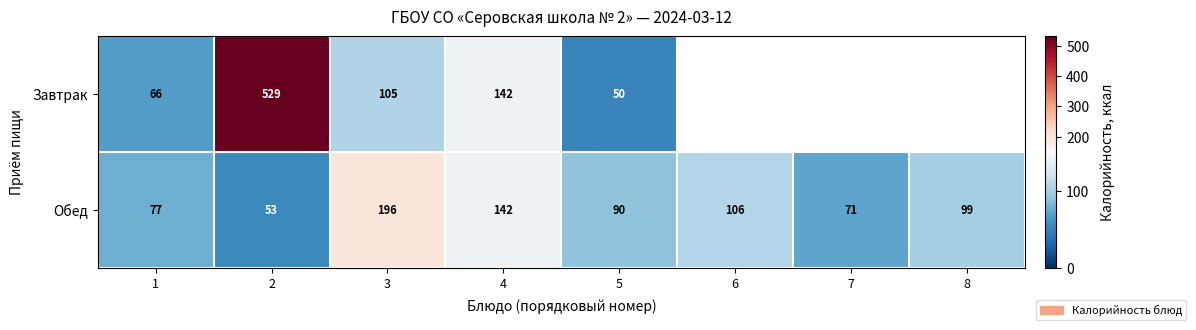

Between 6 and 5, which is larger?

5